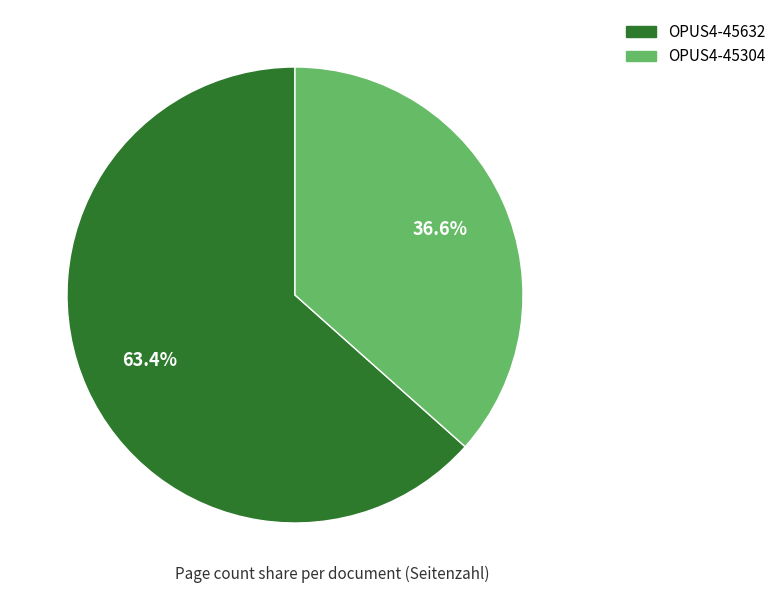

Which has a higher value, OPUS4-45304 or OPUS4-45632?

OPUS4-45632